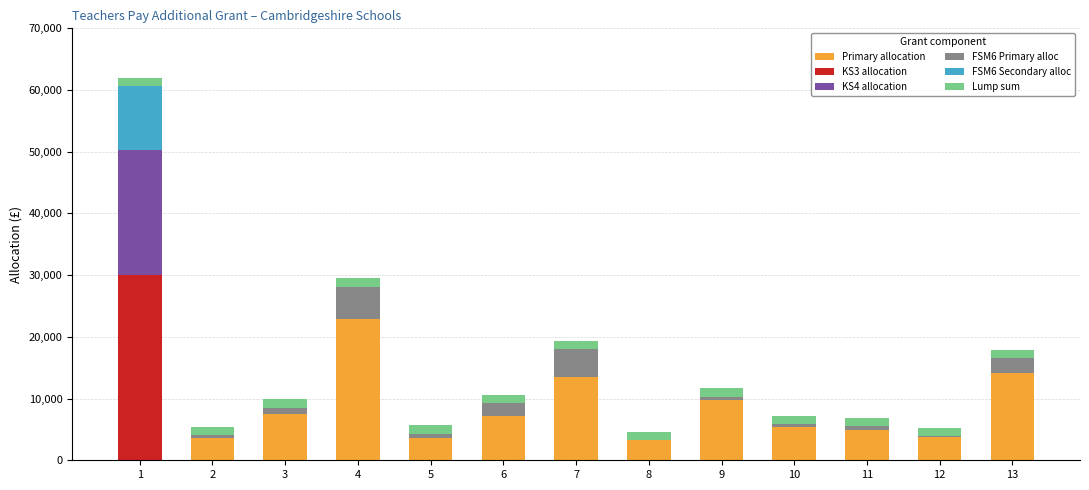

What is the sum of all Primary allocation values?

99390.0